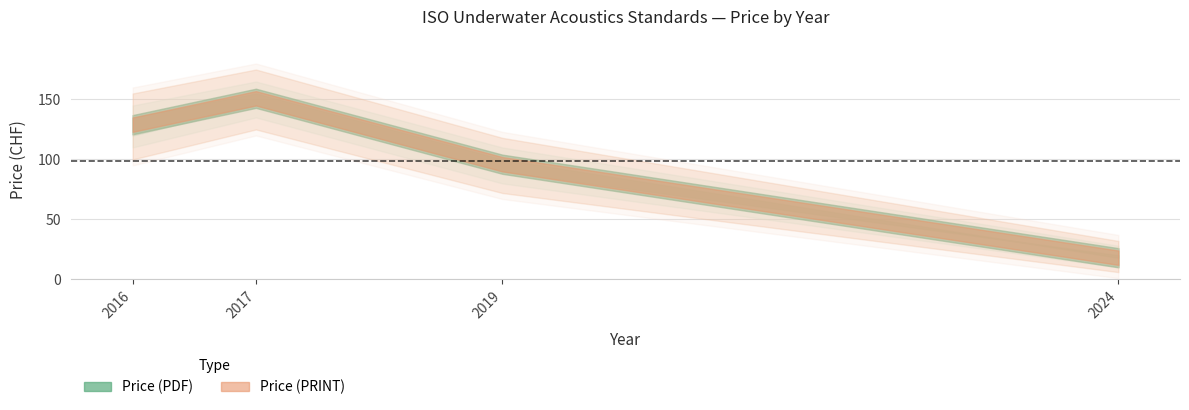

At 2017, list the series in order from largest to smallest.

Price (PDF), Price (PRINT)